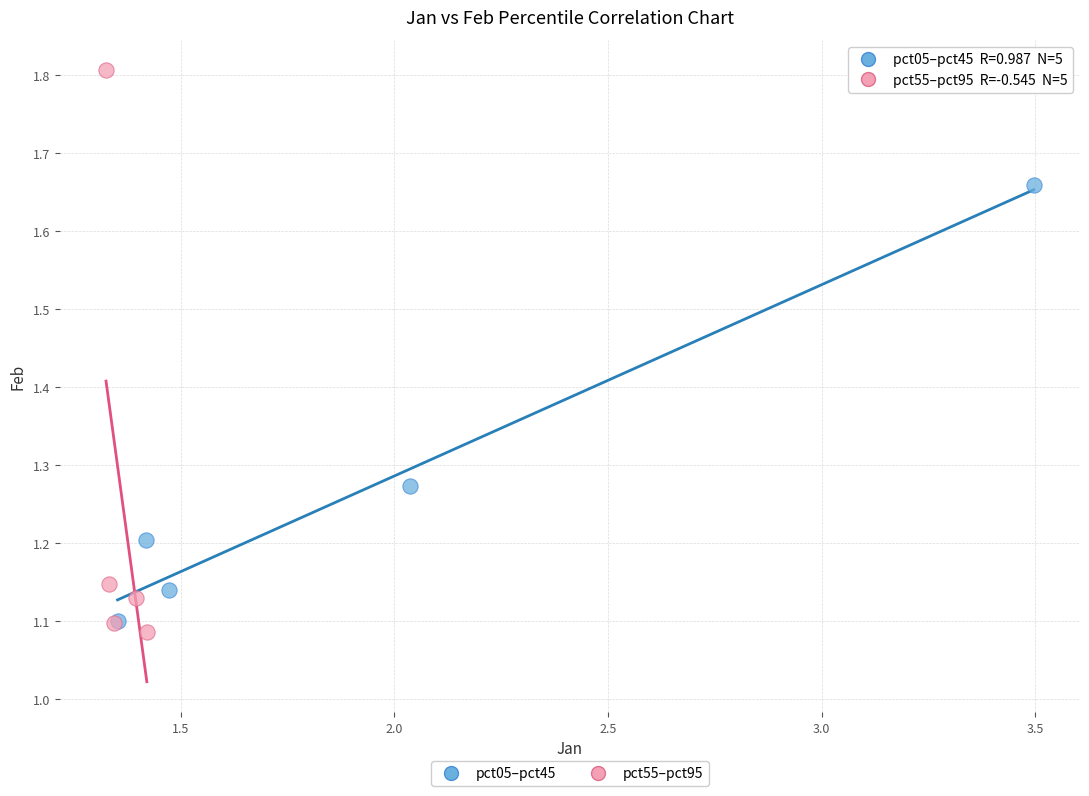

Which series has the largest Y range (max minus min)?

pct55–pct95